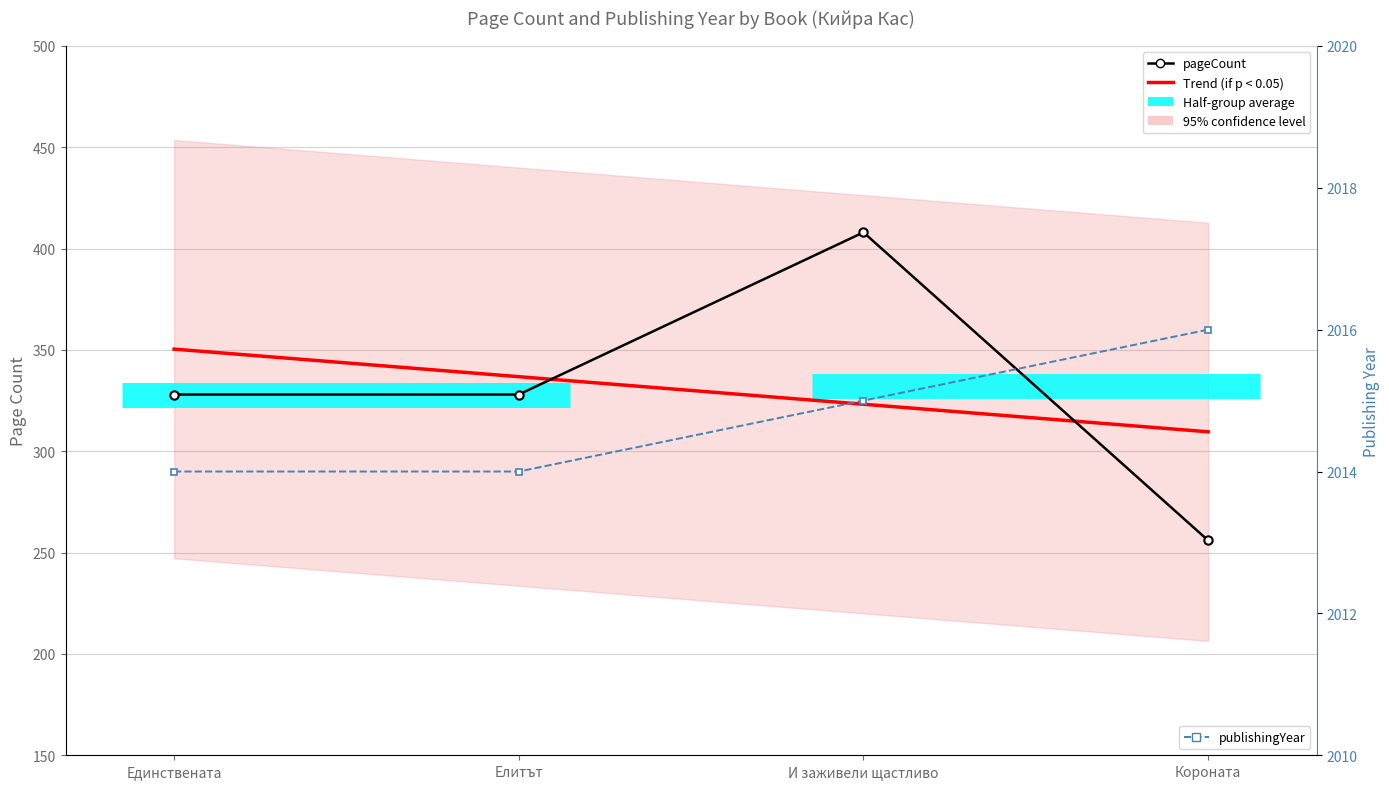

Reading left to right, what are all the values shown in this chart?

pageCount: 328	328	408	256
publishingYear: 2014	2014	2015	2016